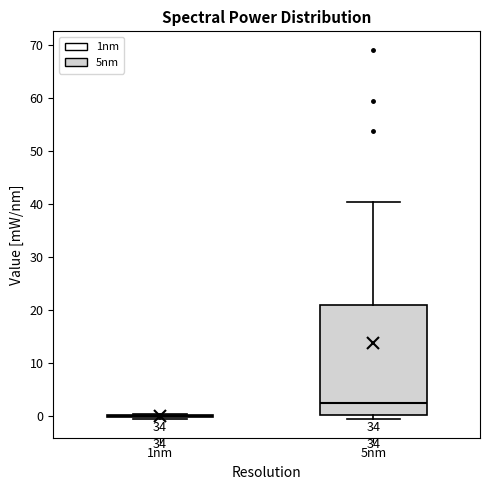

Reading left to right, read every box against the y-axis: the position of its median line, the range the box covers, and the ends of its whiskers. The values are not printed on the chart, so give them approximately, as read against the axis.

1nm: box collapsed to a line at 0, whiskers -1 to 0
5nm: median 3, box 0 to 21, whiskers -1 to 40